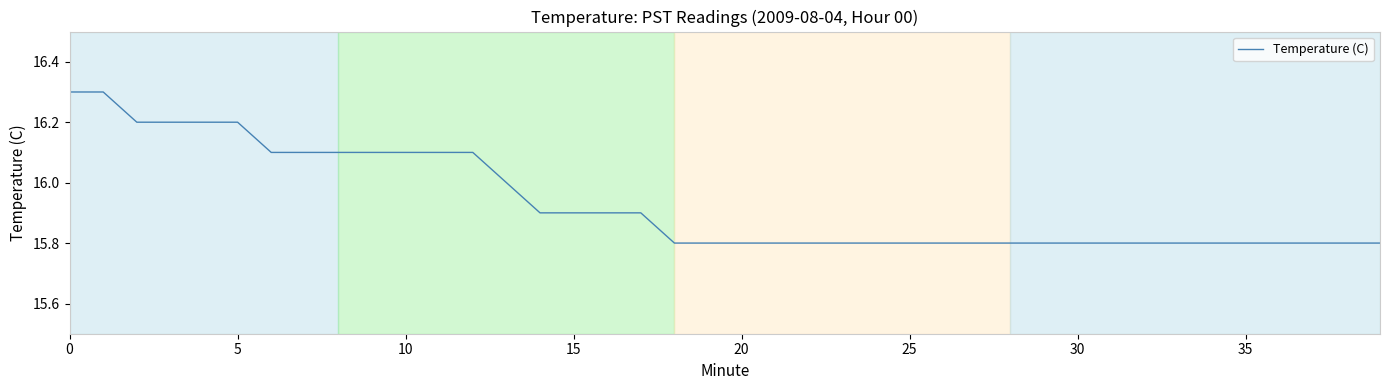

What is the average value?

15.9